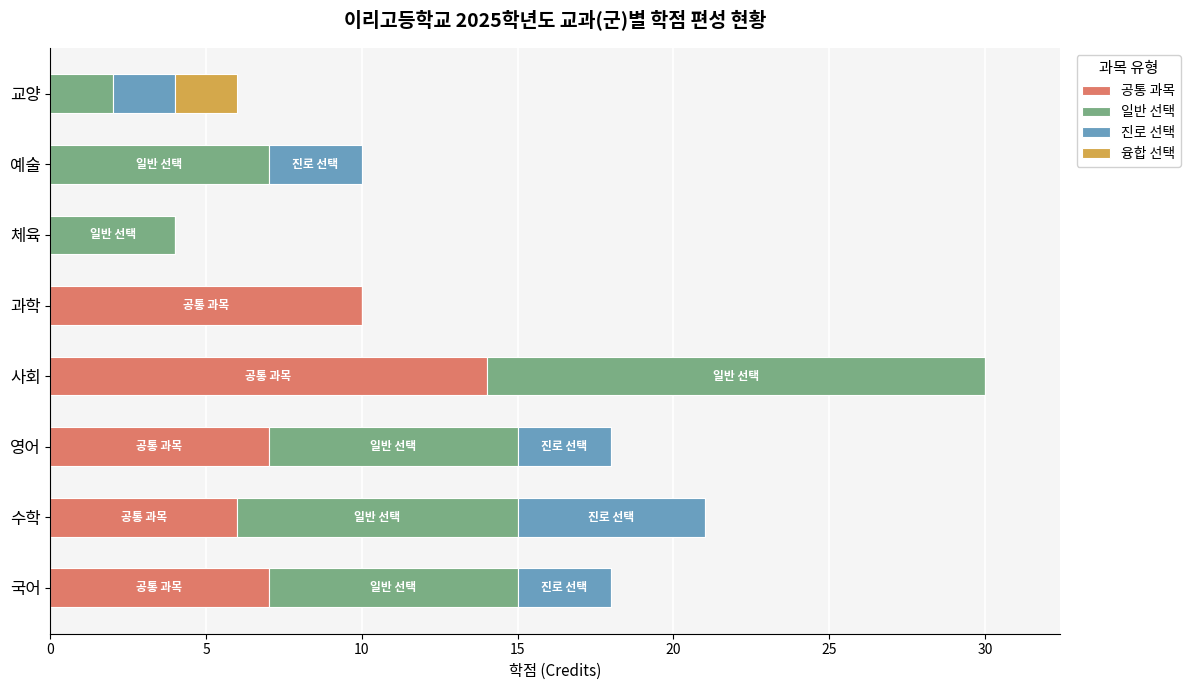

What is the total value across all series at 과학?

10